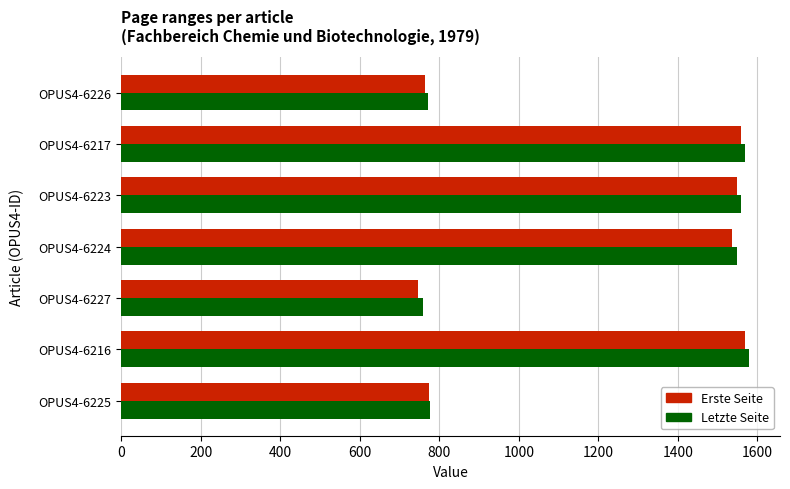

What is the highest value of the Erste Seite series?

1569